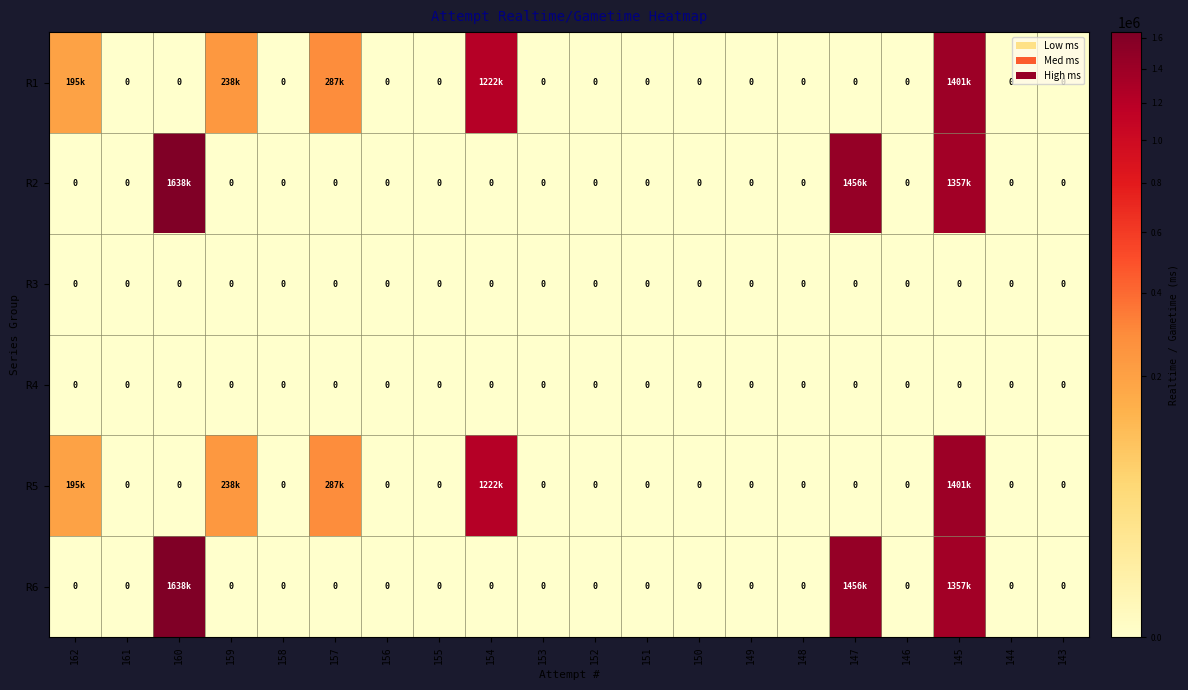

The value of R1 at 143 is 0. True or false?

True